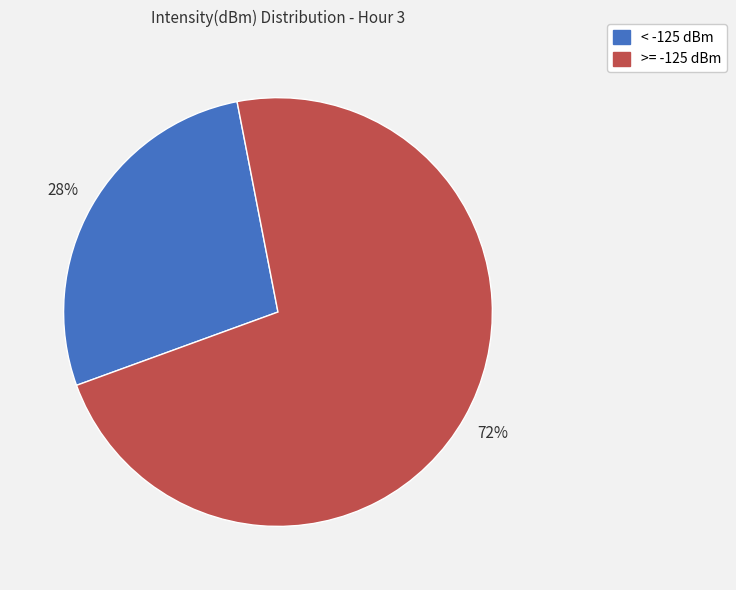

Does any single category account for the majority?

Yes